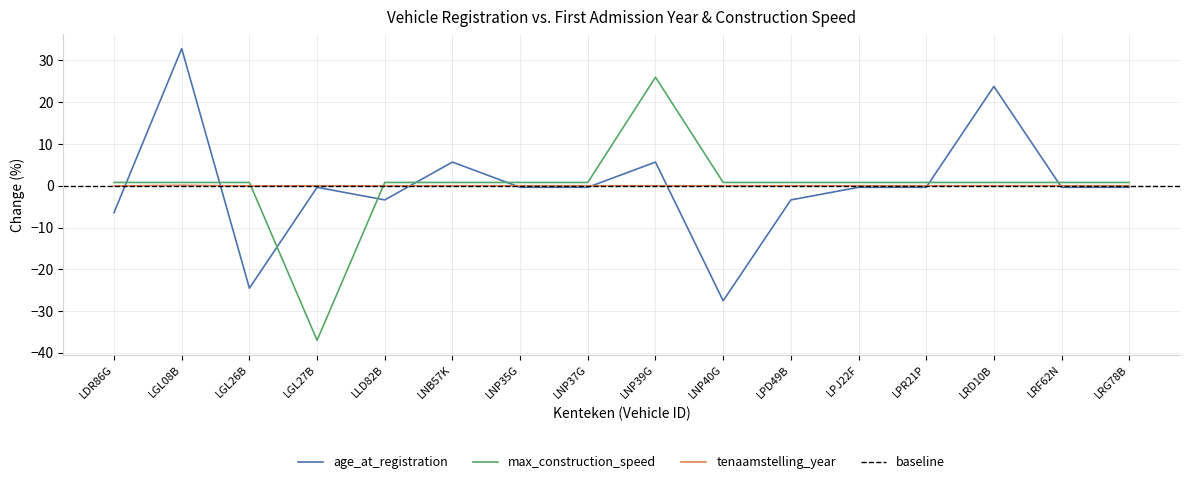

What is the sum of the maximale_constructiesnelheid values at LRF62N and LPD49B?

1.6